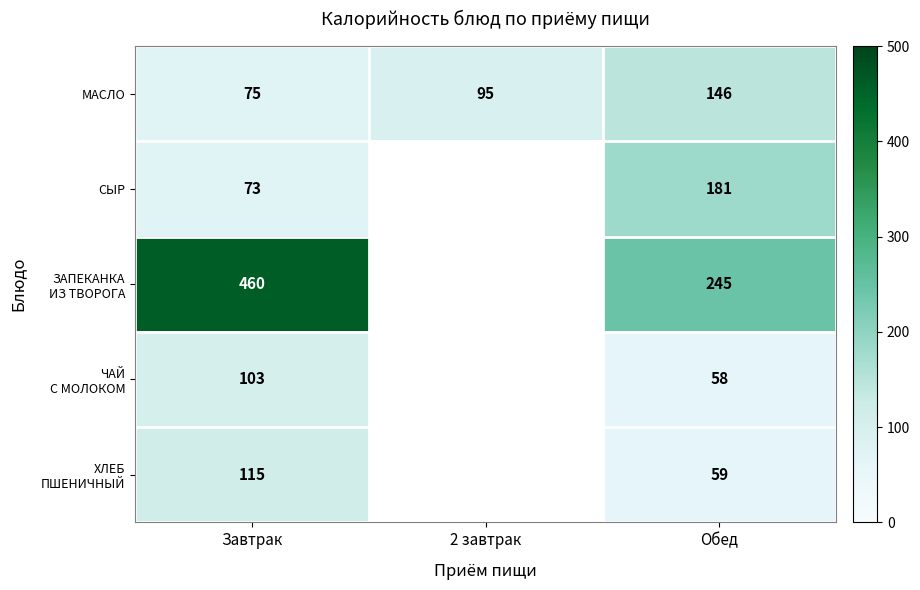

Is it true that МАСЛО equals 102 at Завтрак?

False